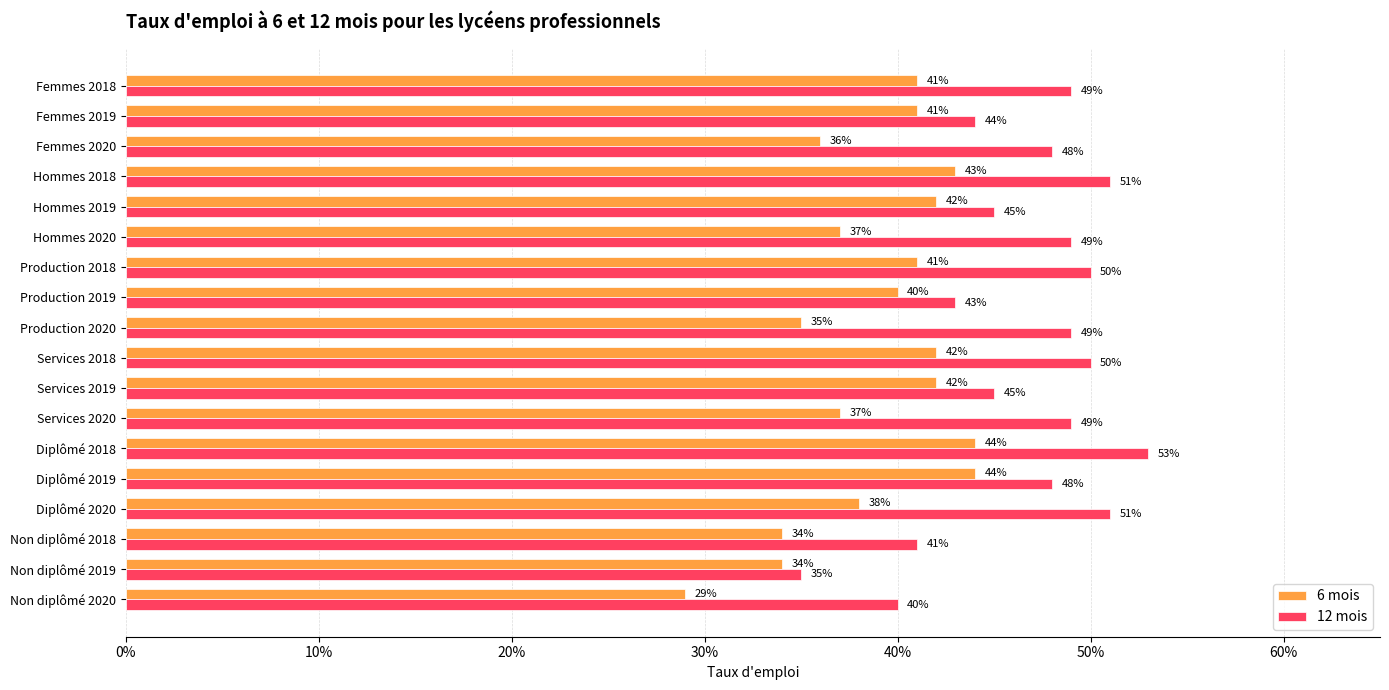

What are all the series names shown in the legend?

6 mois, 12 mois